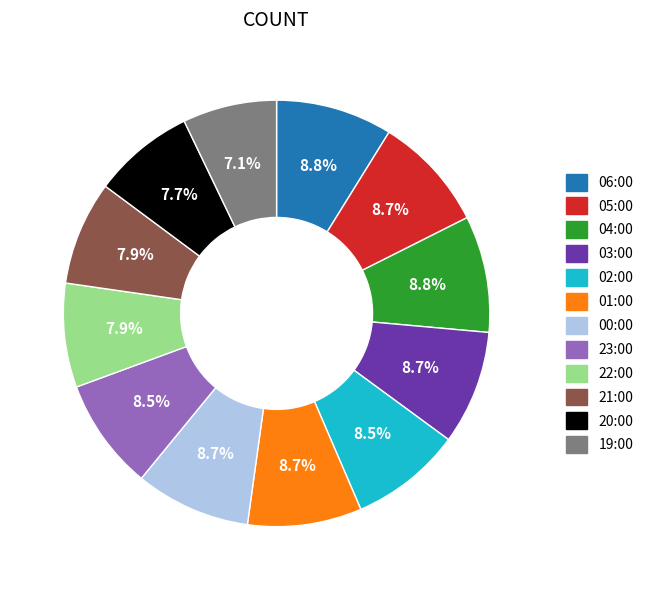

To the nearest percent, what portion does 20:00 represent?

8%